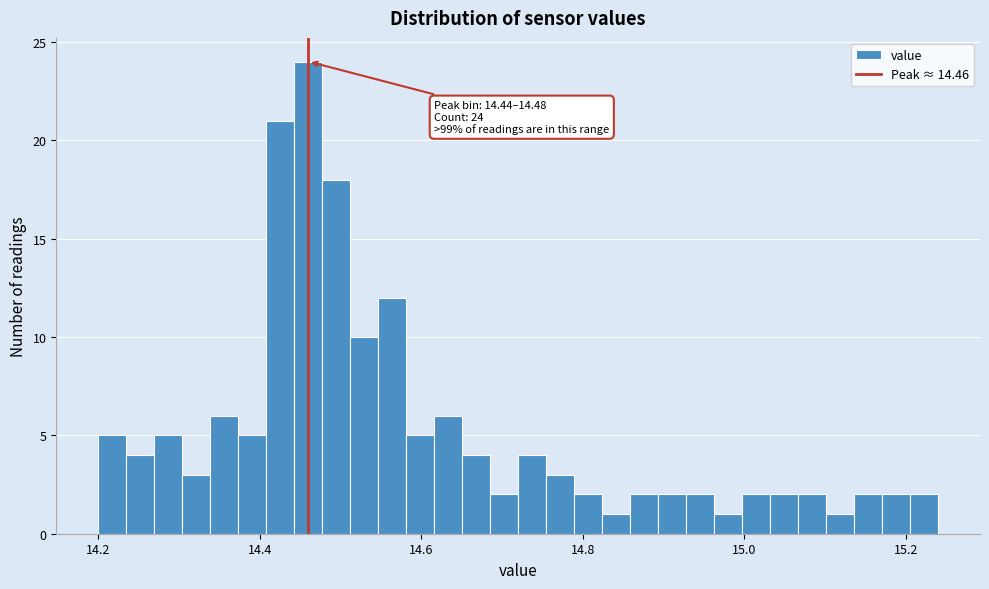

Read against the x-axis, roughly where is the centre of the tallest bar?

14.46